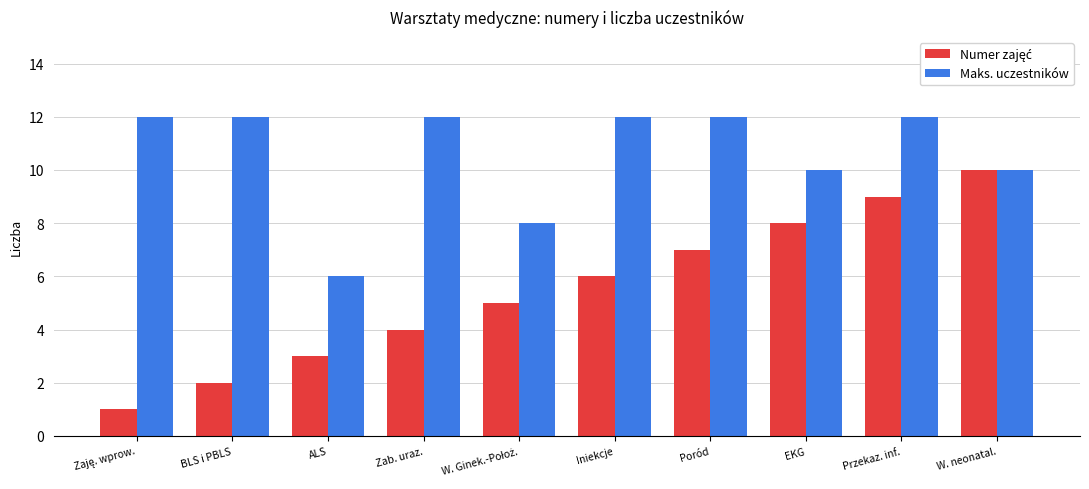

What is the total value across all series at Przekaz. inf.?

21